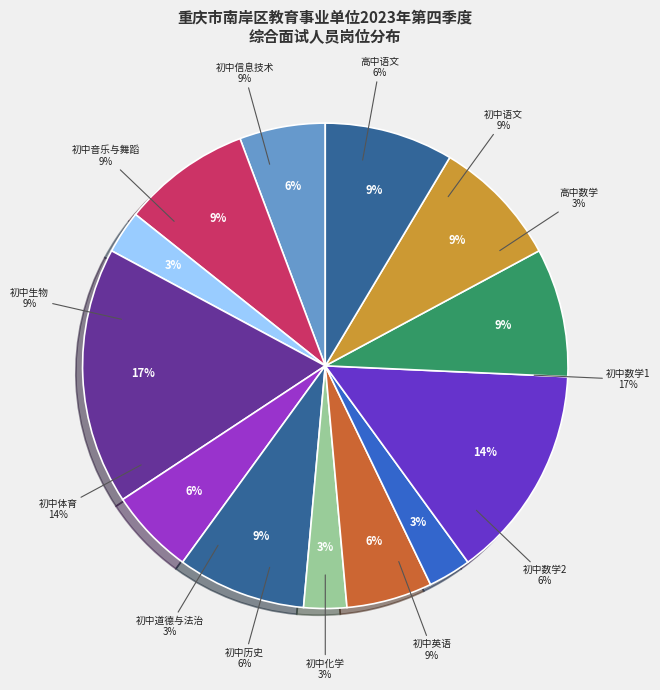

True or false: 初中语文 accounts for 1% of the total.

False